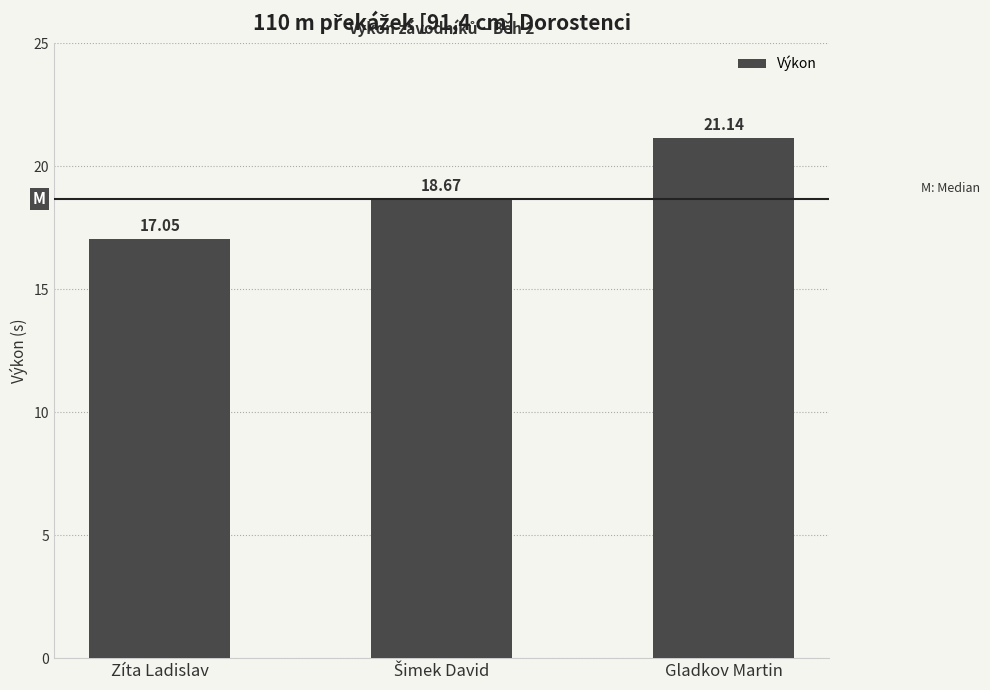

Reading left to right, list all the values displayed in this chart.

17.1	18.7	21.1